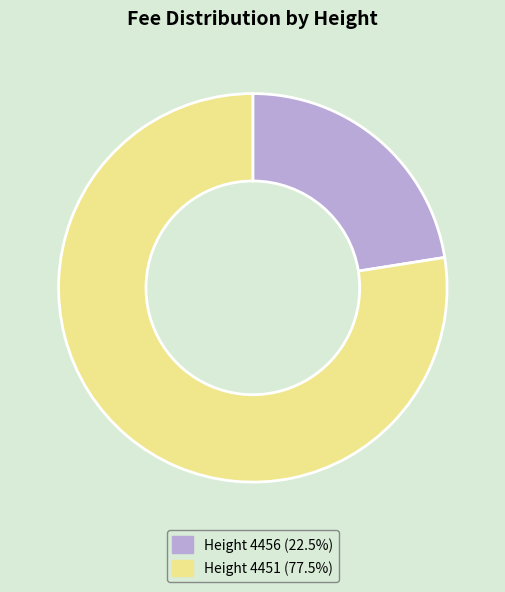

Does Height 4451 (77.5%) represent more than half of the total?

Yes